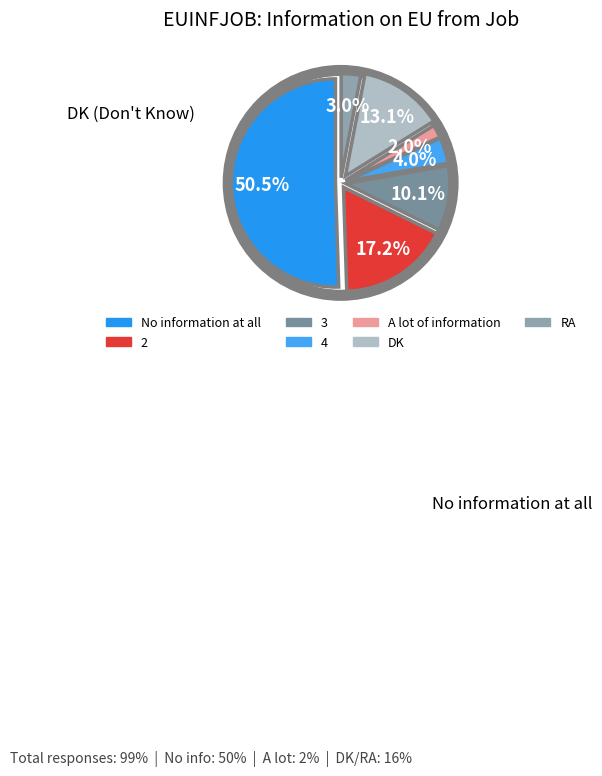

To the nearest percent, what is the difference between the 2 and A lot of information slice percentages?

15%